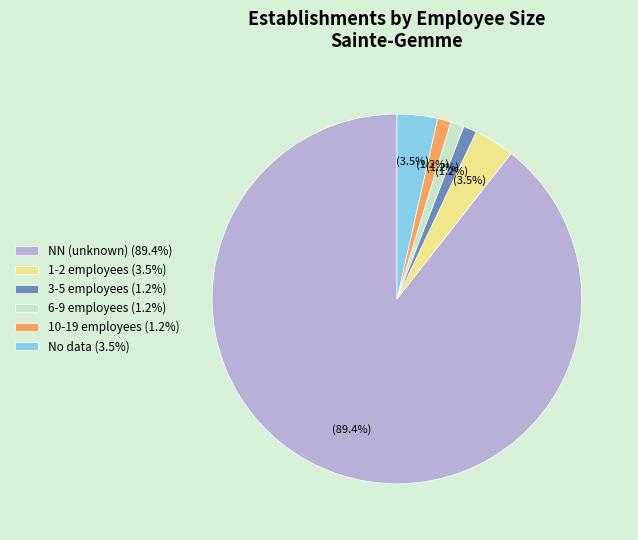

Which has a higher value, 6-9 employees (1.2%) or 1-2 employees (3.5%)?

1-2 employees (3.5%)